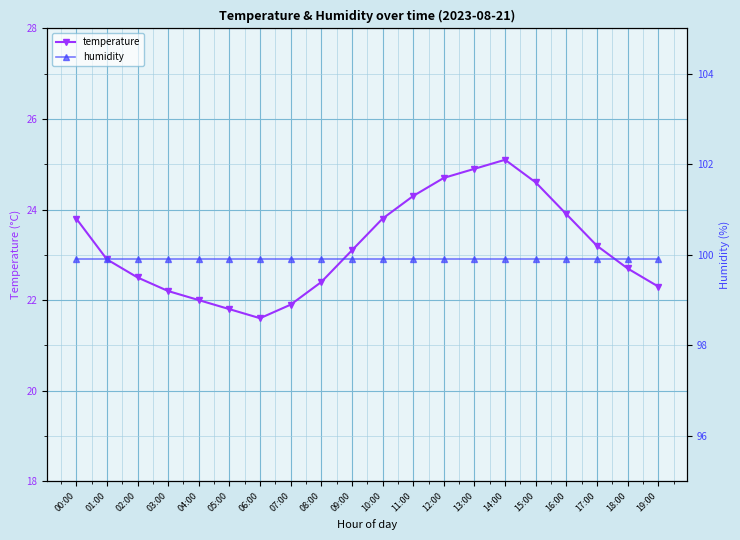

True or false: humidity and temperature cross at least once.

False